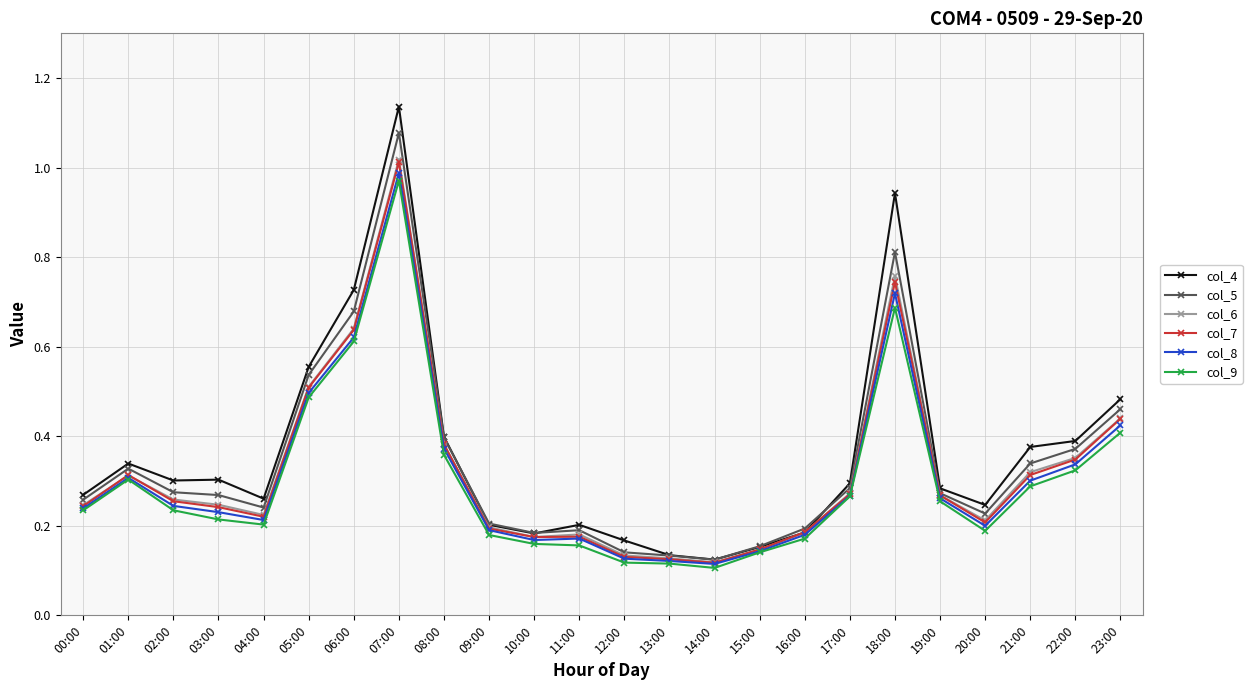

True or false: col_7 has more than 1 interior local peaks.

True